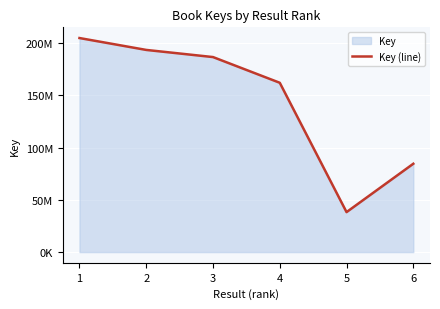

True or false: the data has more than 1 interior local peaks.

False